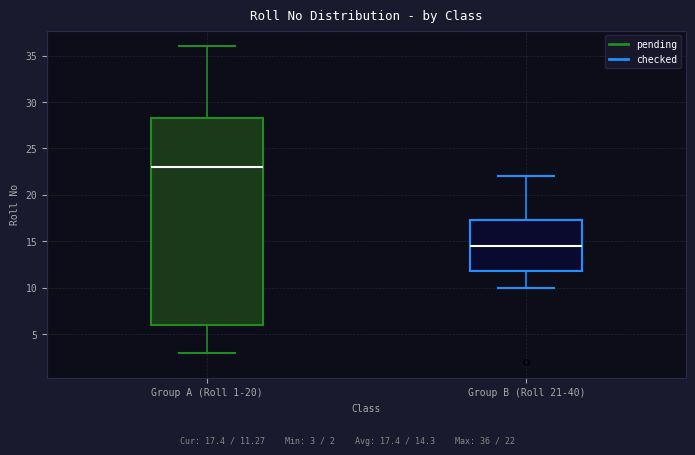

Comparing the boxes themselves (not the whiskers), which one is the tallest?

Group A (Roll 1-20)